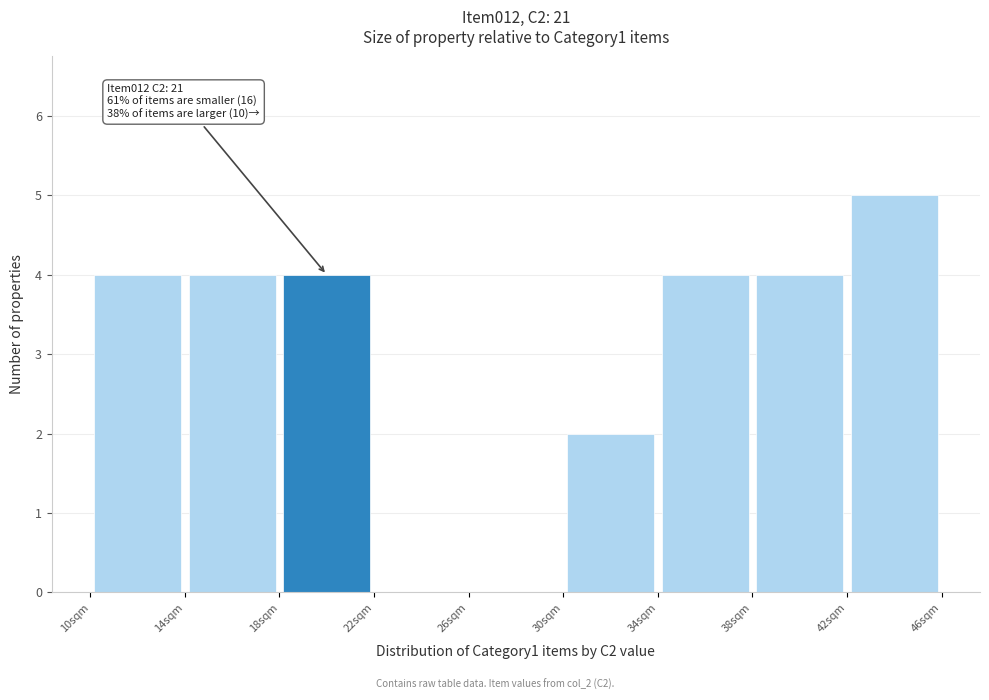

Over which range of the x-axis is the bar tallest?

42 to 46